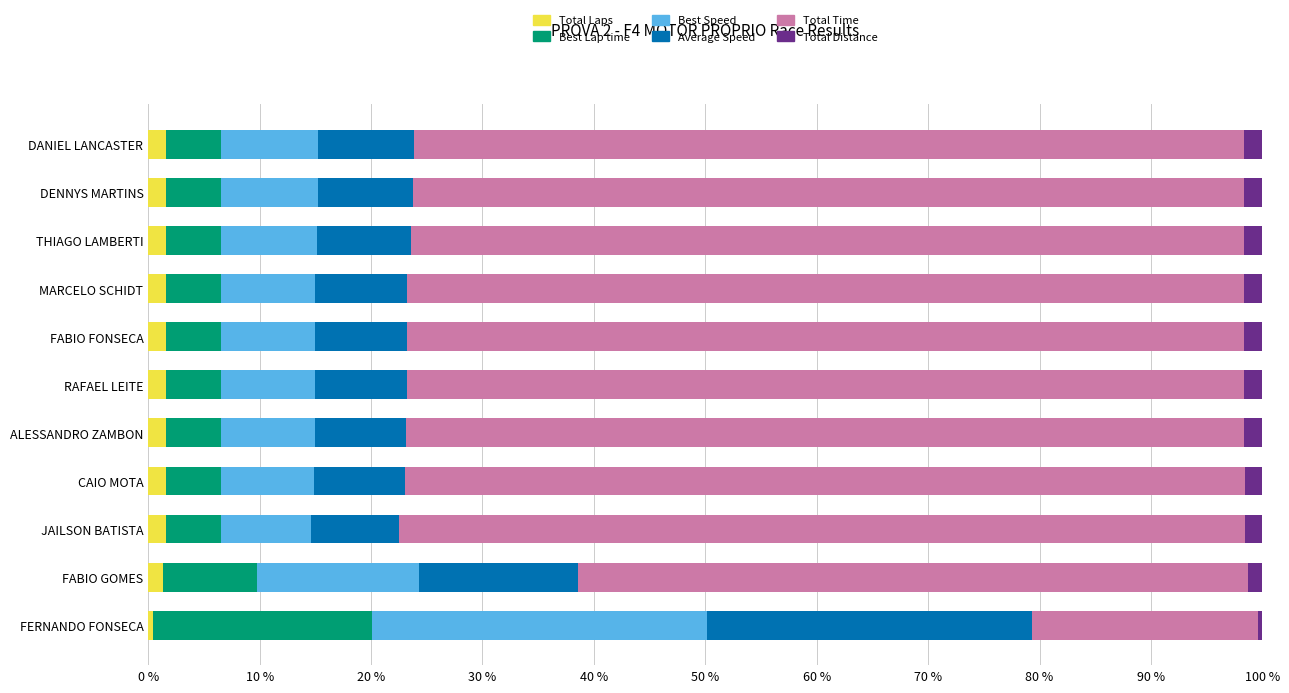

What is the sum of all Total Laps values?

16.2